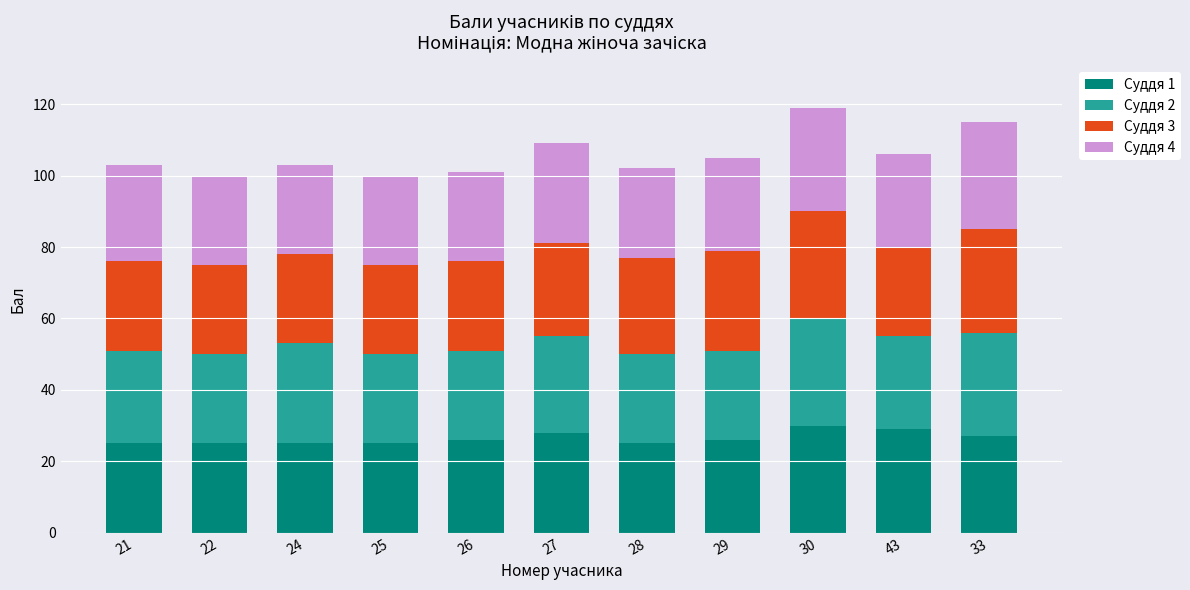

What is the difference between the maximum and minimum values in the Суддя 1 series?

5